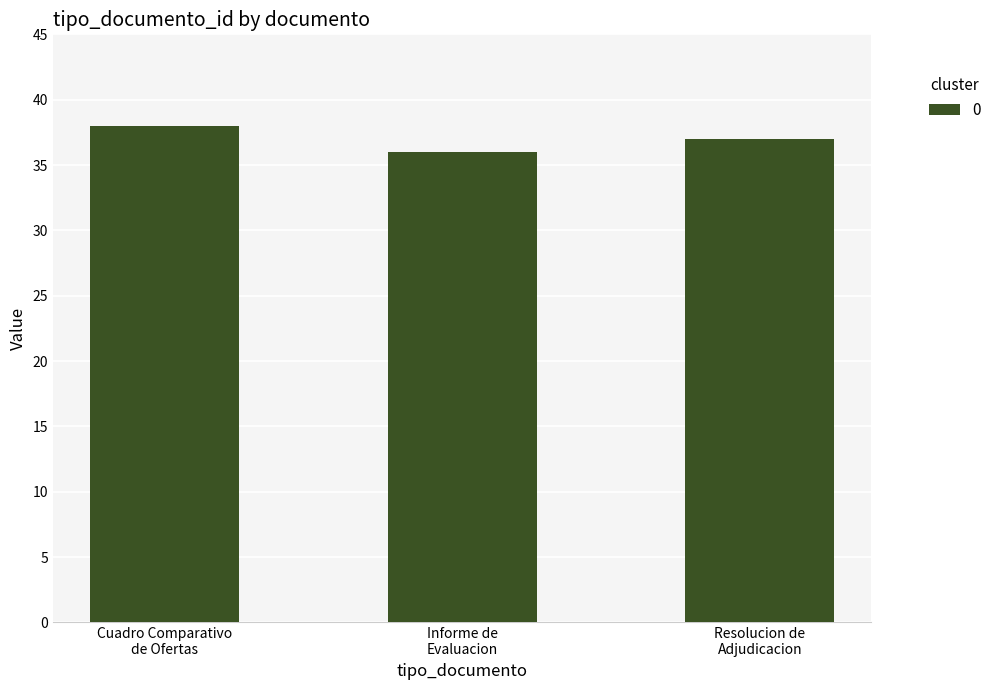

What is the sum of all values?

111